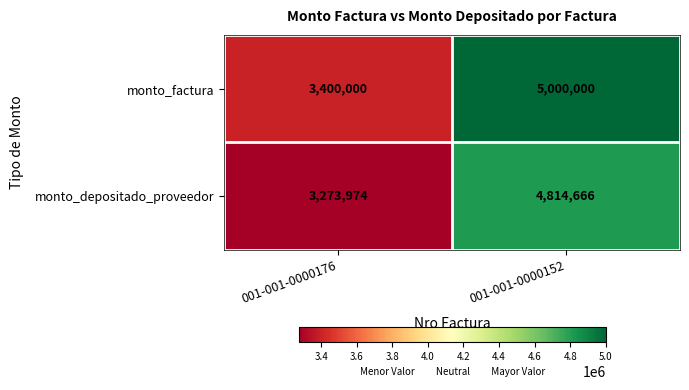

What is the sum of the monto_depositado_proveedor values at 001-001-0000176 and 001-001-0000152?

8088640